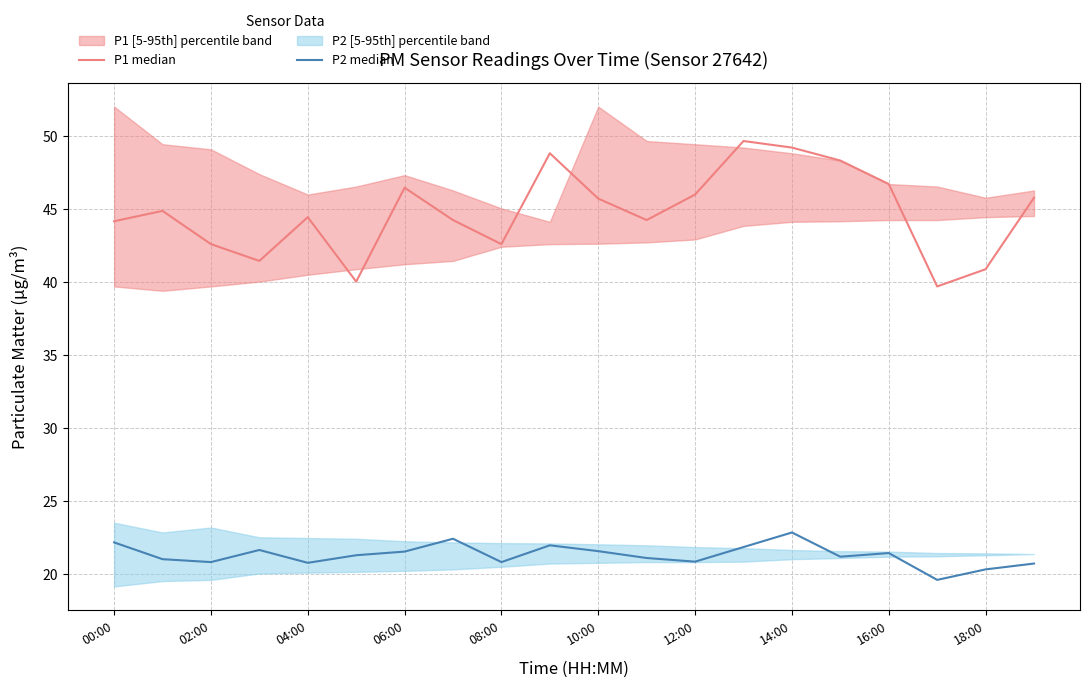

Is it true that P1 median equals 29.1 at 00:00?

False